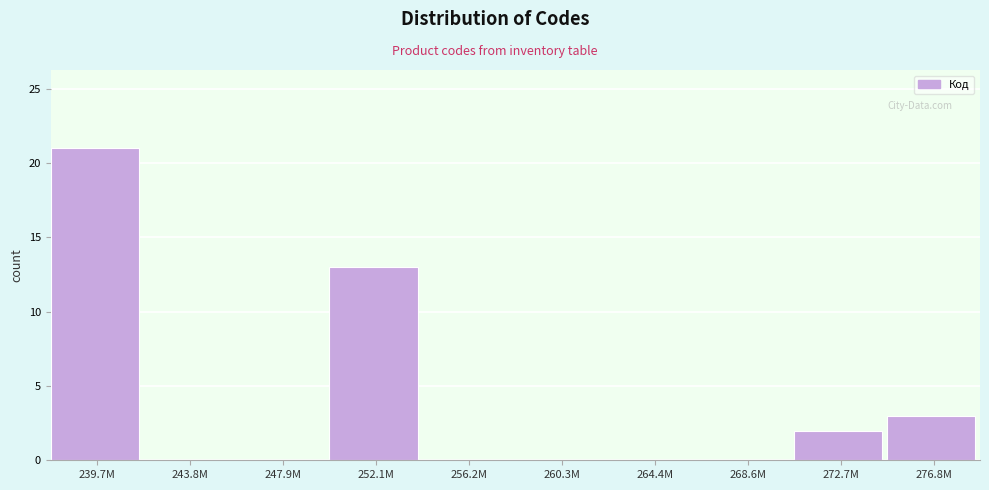

Reading left to right, extract all data points from this chart.

239.7M=21	243.8M=0	247.9M=0	252.1M=13	256.2M=0	260.3M=0	264.4M=0	268.6M=0	272.7M=2	276.8M=3